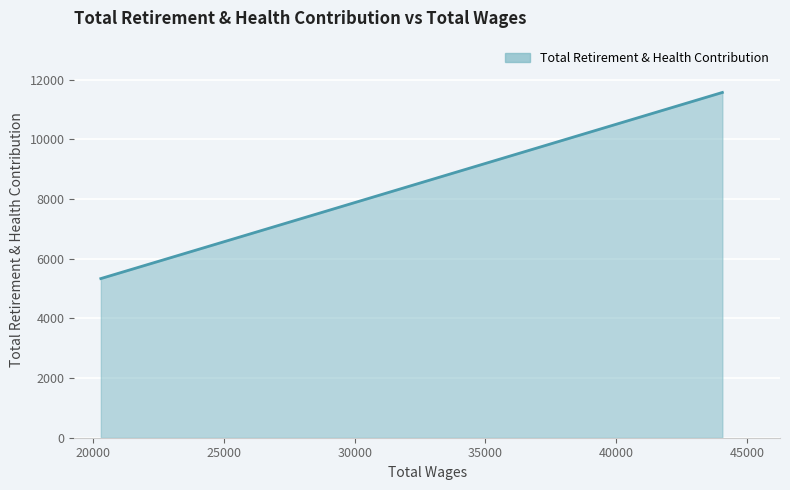

What is the sum of all values?

23735